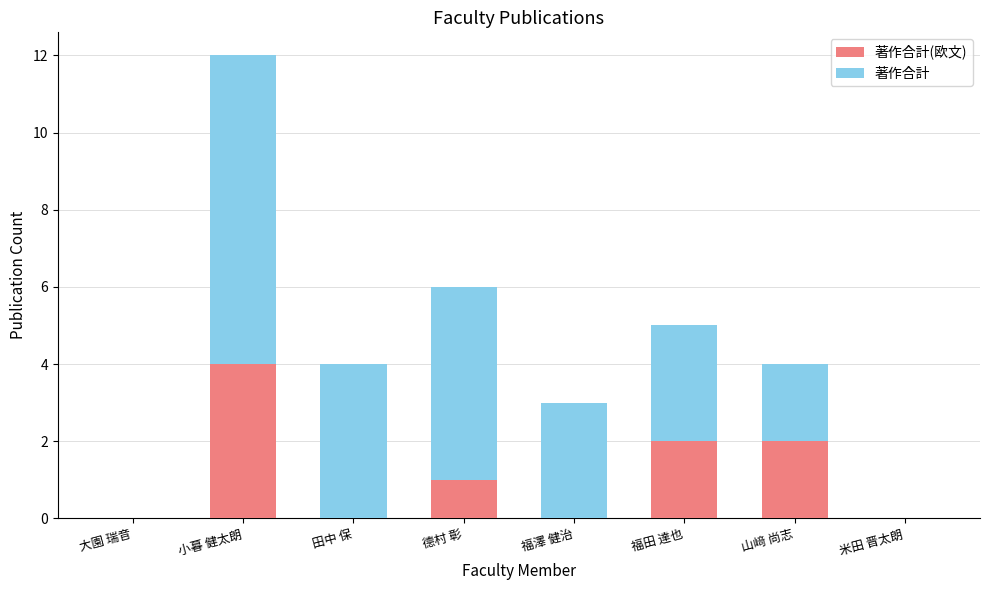

What is the total value across all series at 福田 達也?

5